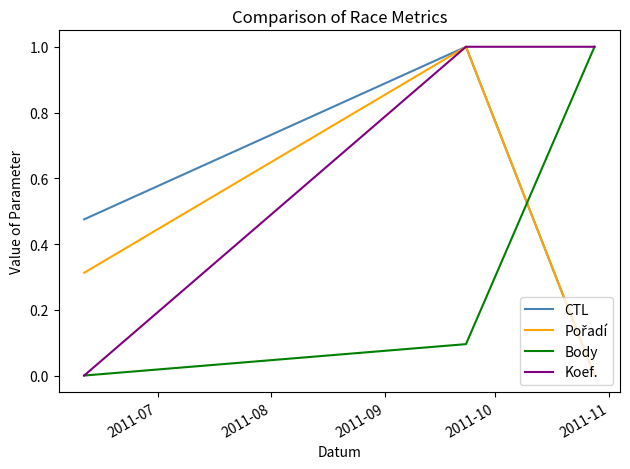

What is the greatest value displayed?

1.0